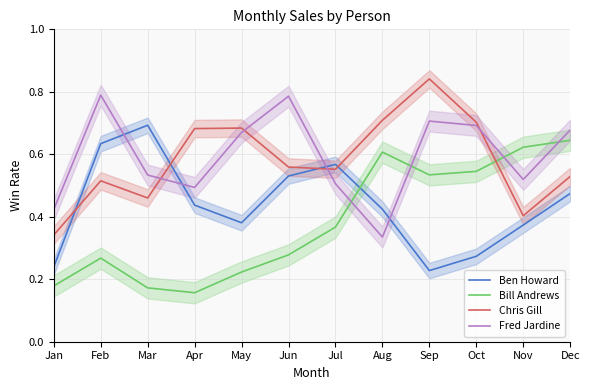

Where is the first local minimum for Fred Jardine?

Apr